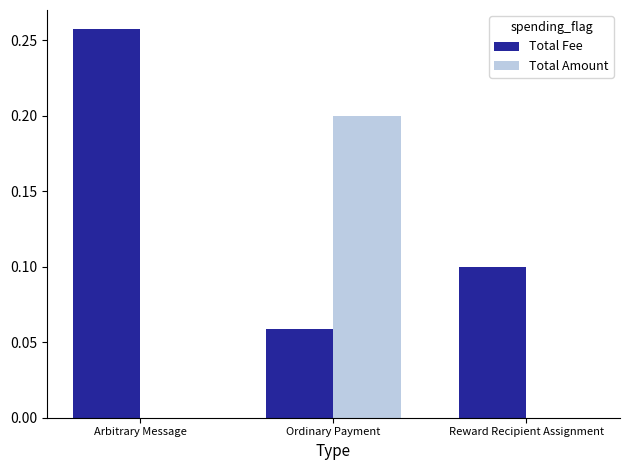

What is the sum of all Total Fee values?

0.4